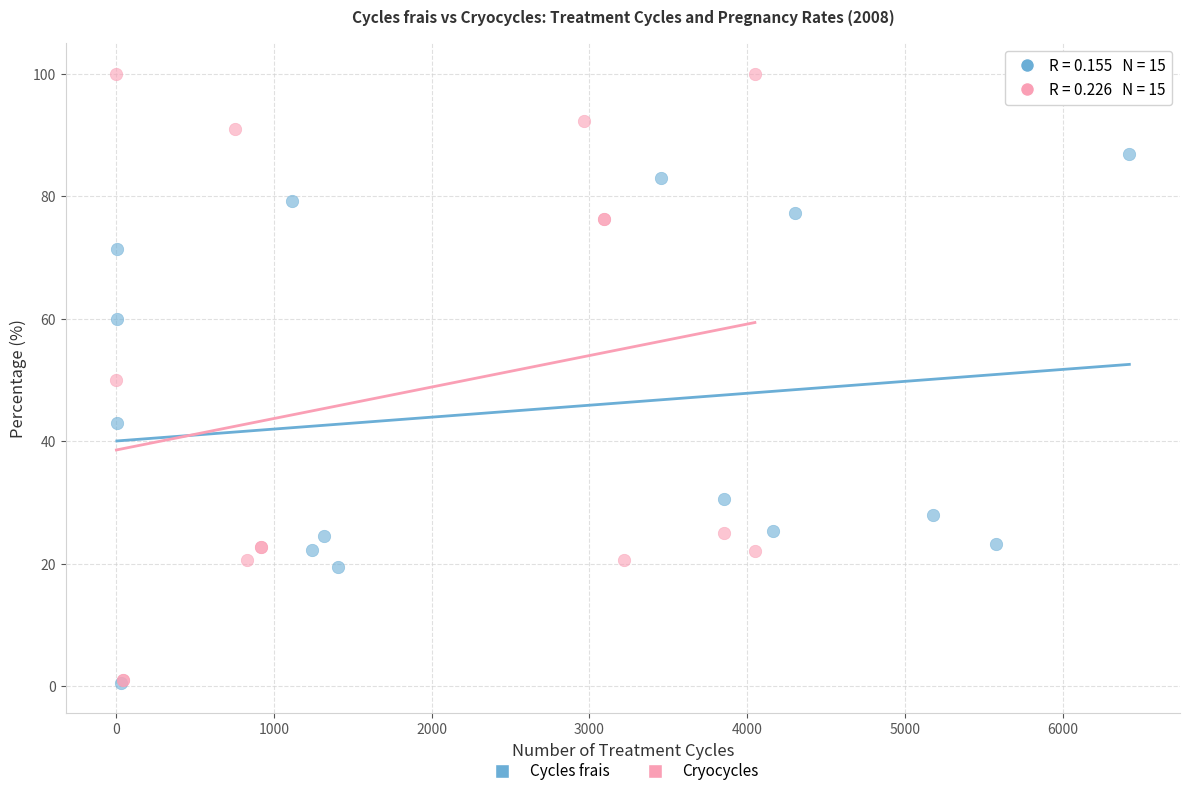

Which series reaches the maximum Y coordinate?

Cryocycles